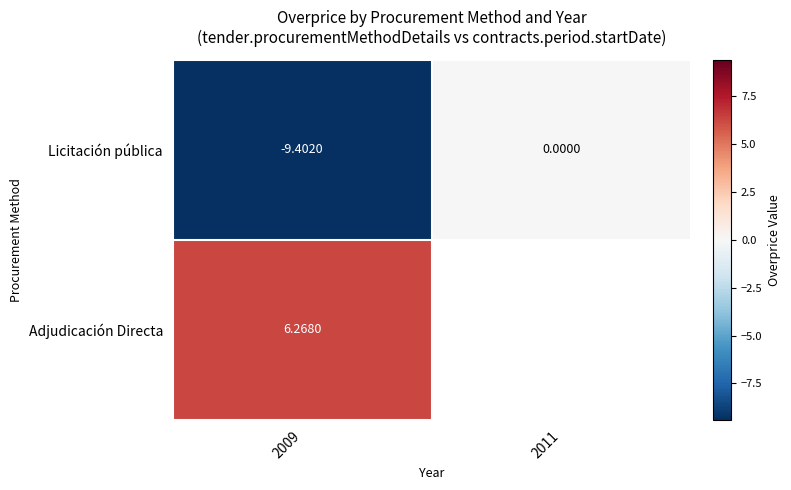

At which label is Licitación pública closest to -4?

2011